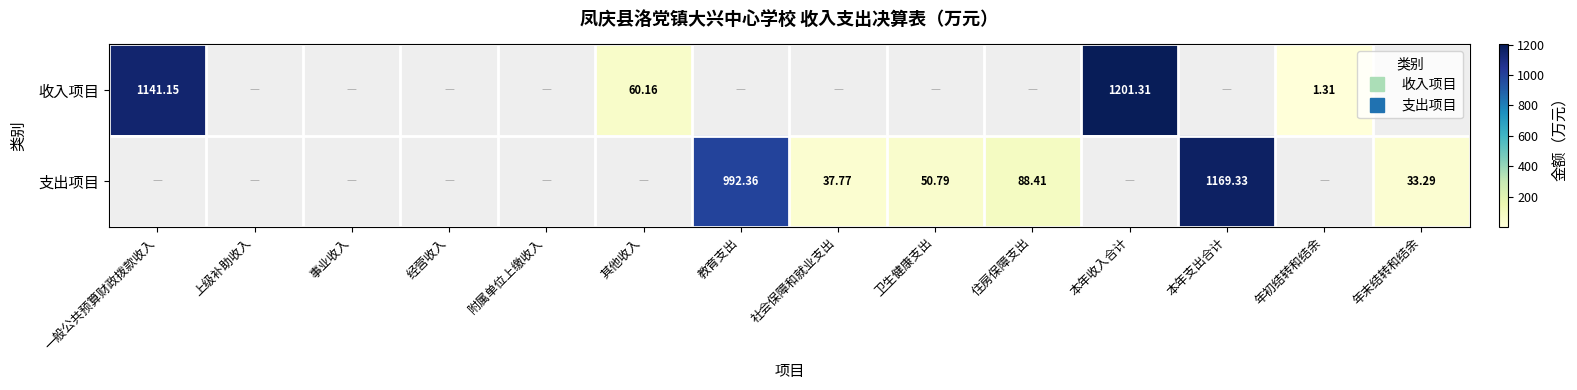

True or false: 支出项目 has a value of 23.3 at 社会保障和就业支出.

False